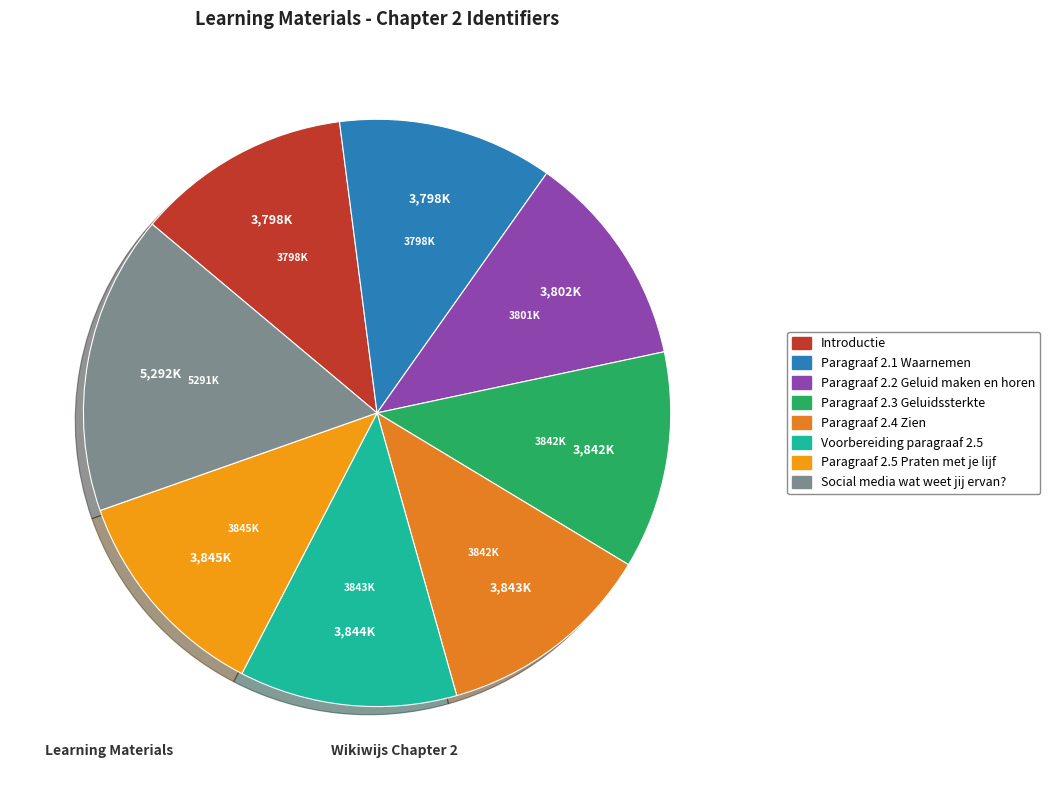

The Paragraaf 2.2 Geluid maken en horen slice represents 12% of the pie. True or false?

True